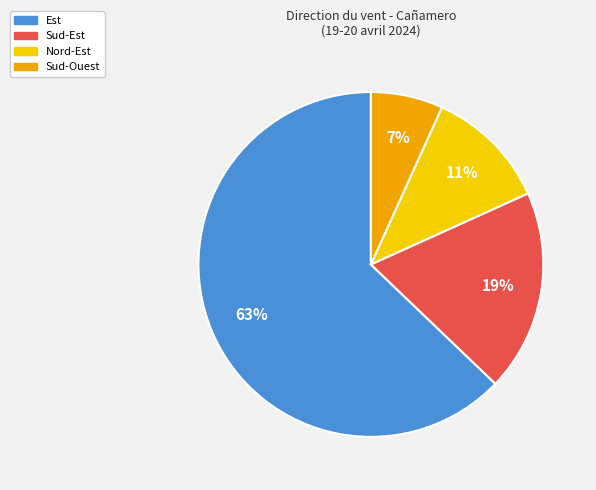

Does any single category account for the majority?

Yes